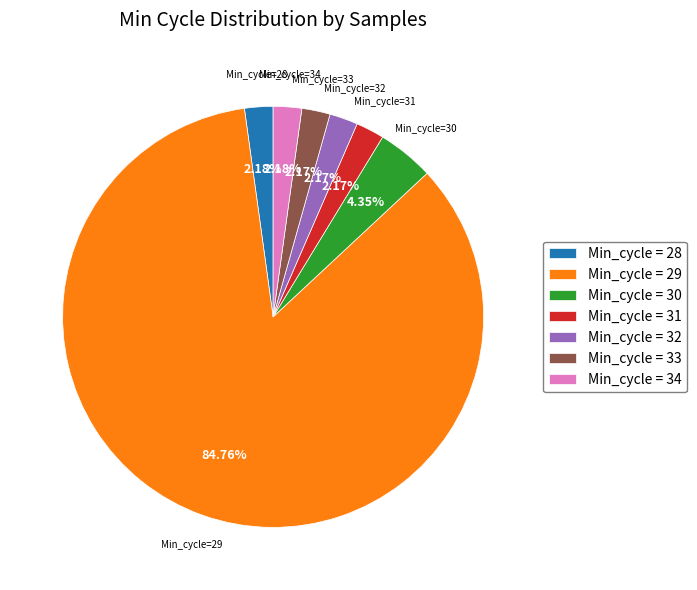

Which slice is the largest?

Min_cycle = 29